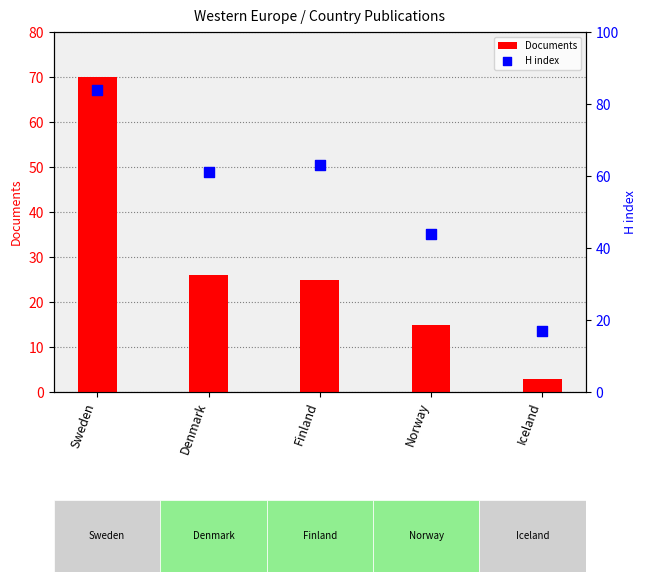

Which series reaches the minimum Y coordinate?

Documents